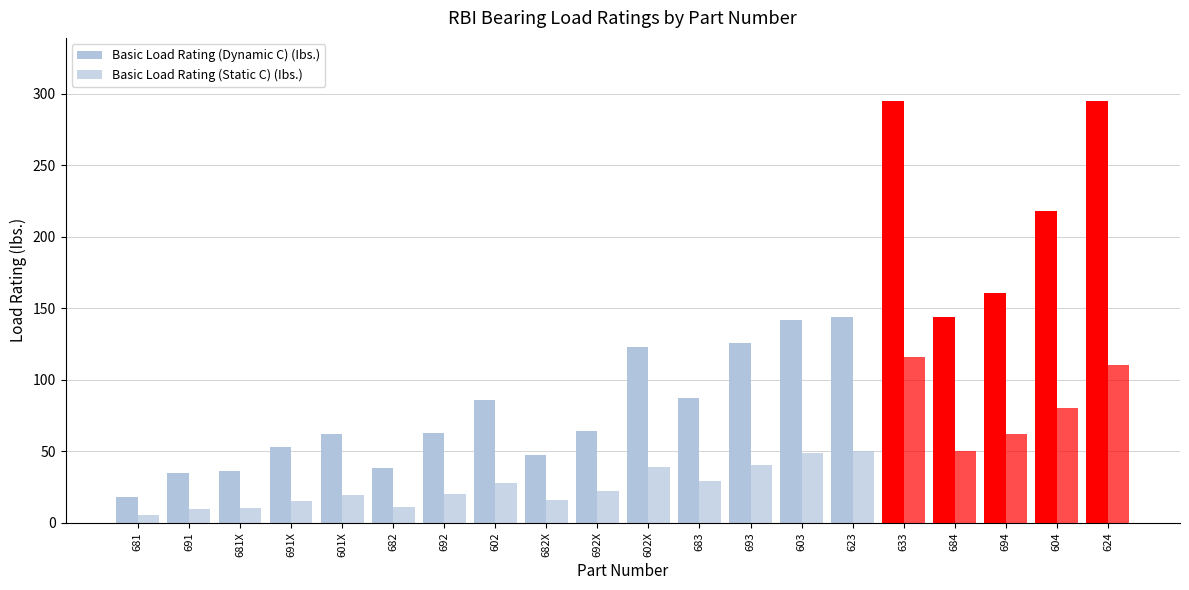

How many groups of bars are there?

20